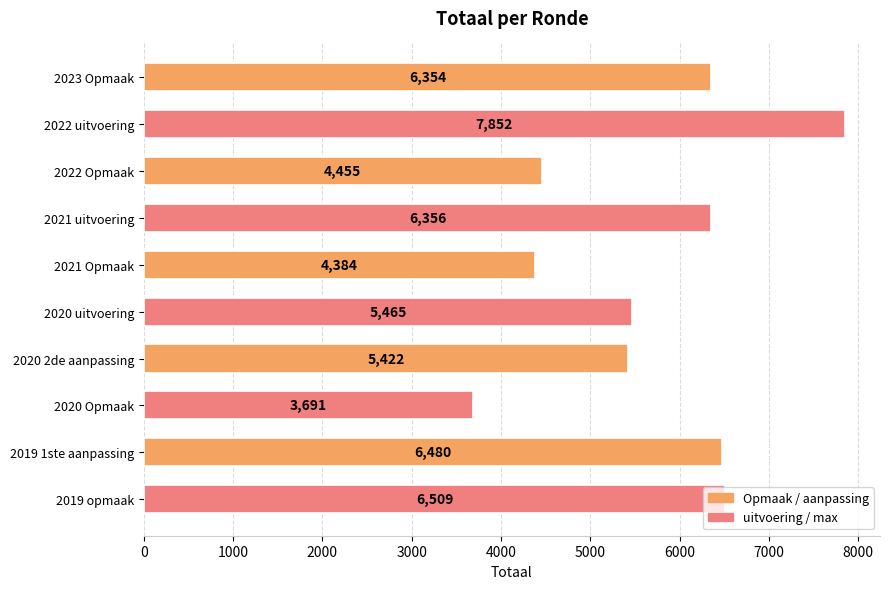

How many bars are there in total?

10